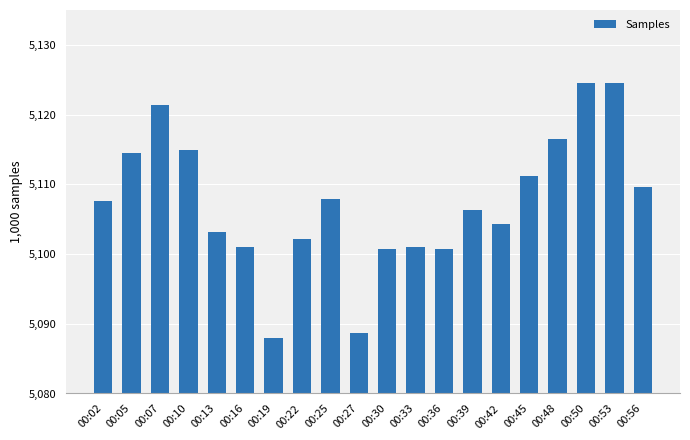

Does the chart contain any negative values?

No